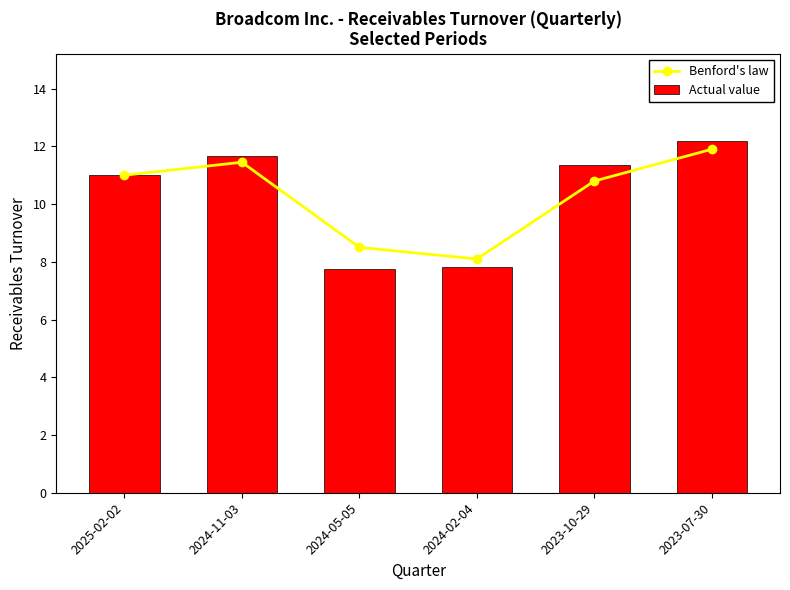

Between 2024-02-04 and 2025-02-02, which is larger?

2025-02-02